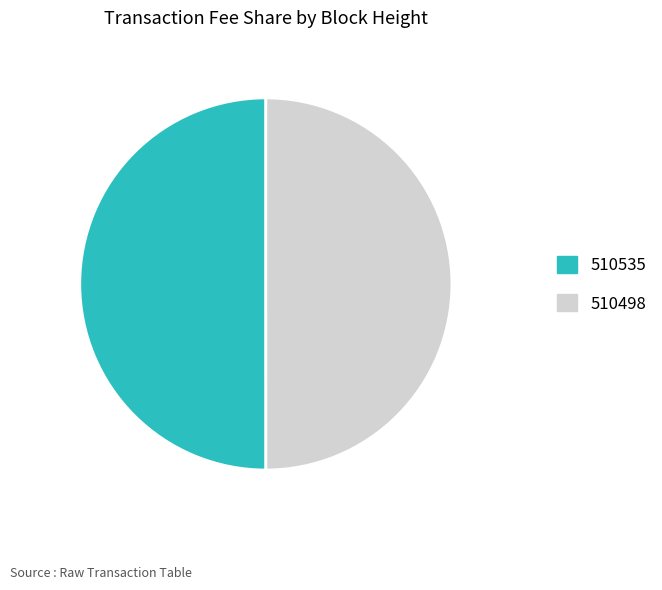

Is it true that 510498 is 39% of the pie?

False